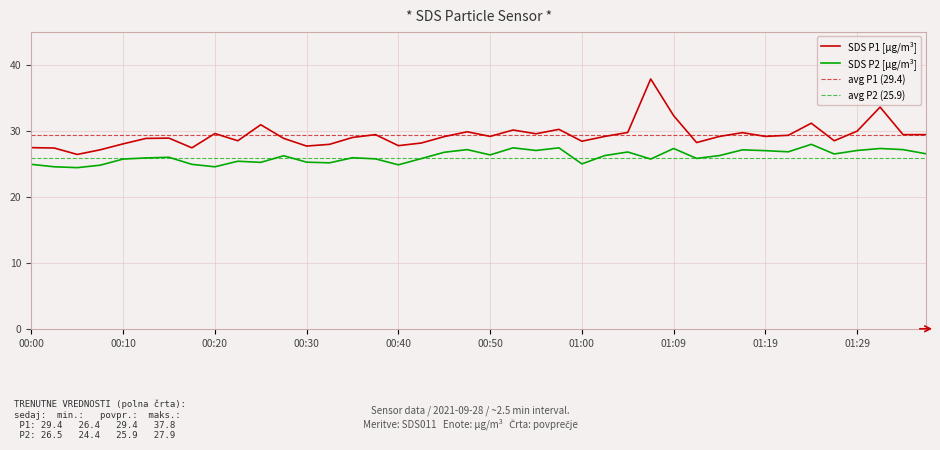

Which series has the widest spread of values?

SDS_P1